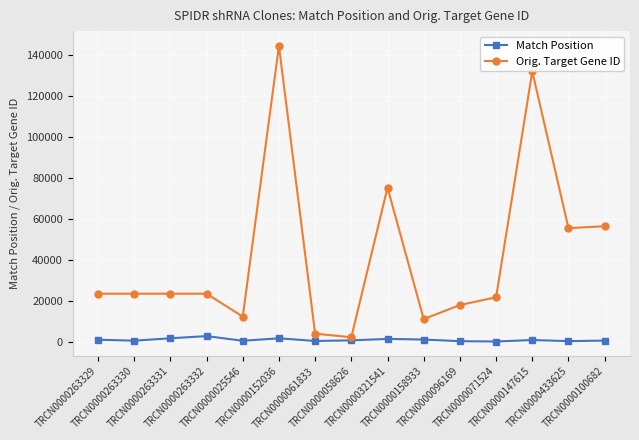

Rank the series by their average value, from lowest to highest.

Match Position, Orig. Target Gene ID